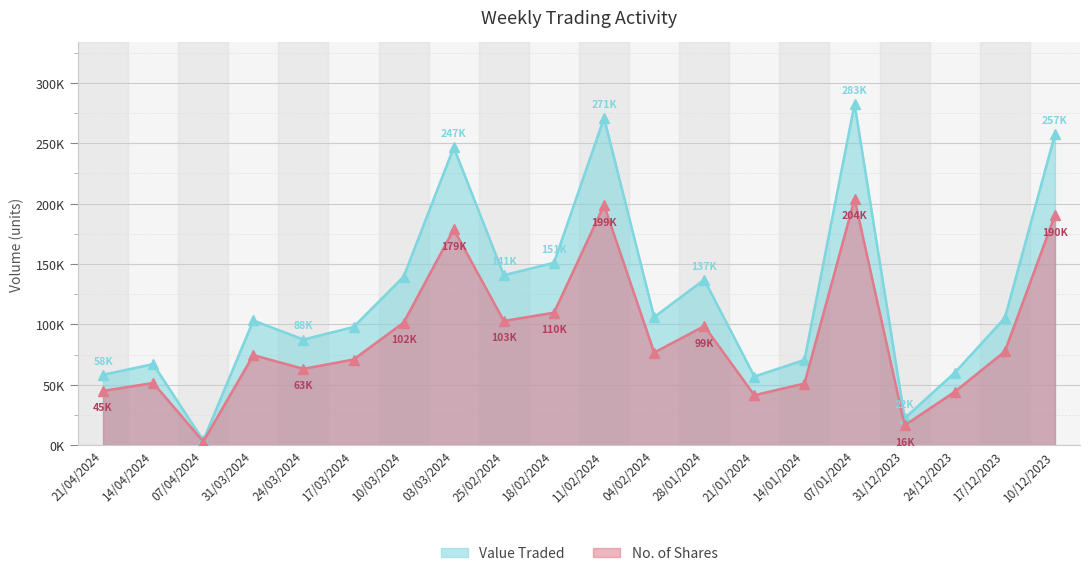

Which series has the largest range (max minus min)?

Value Traded